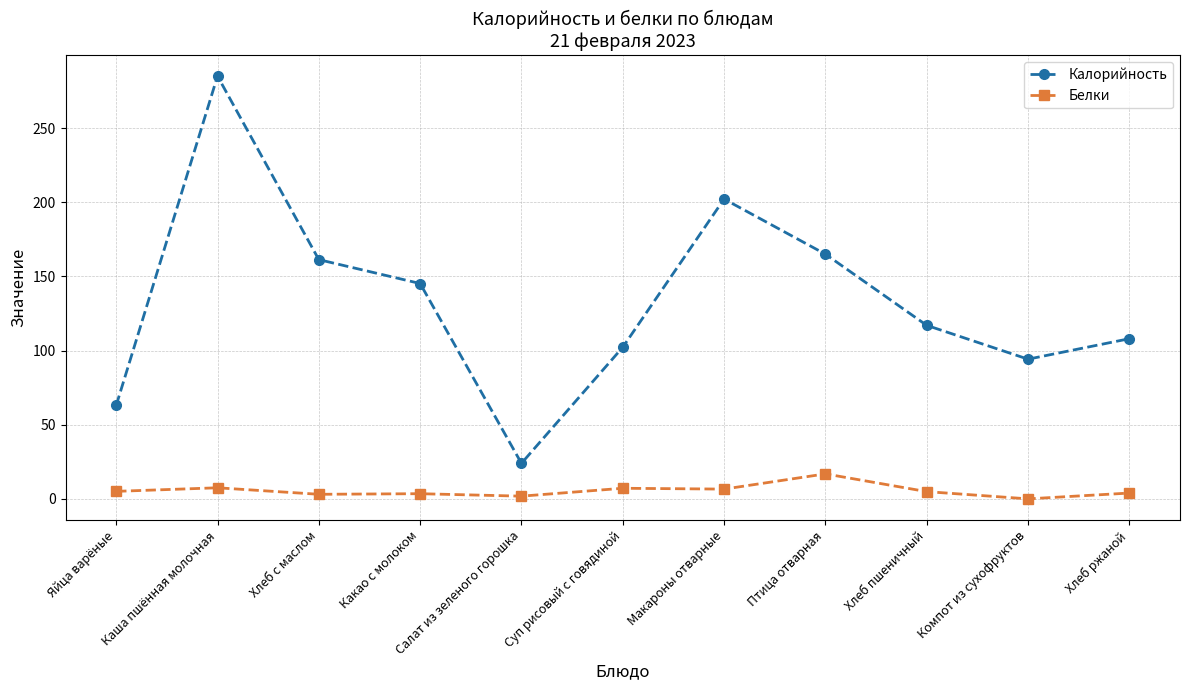

What is the difference between the second highest and second lowest values in the Калорийность series?

139.1